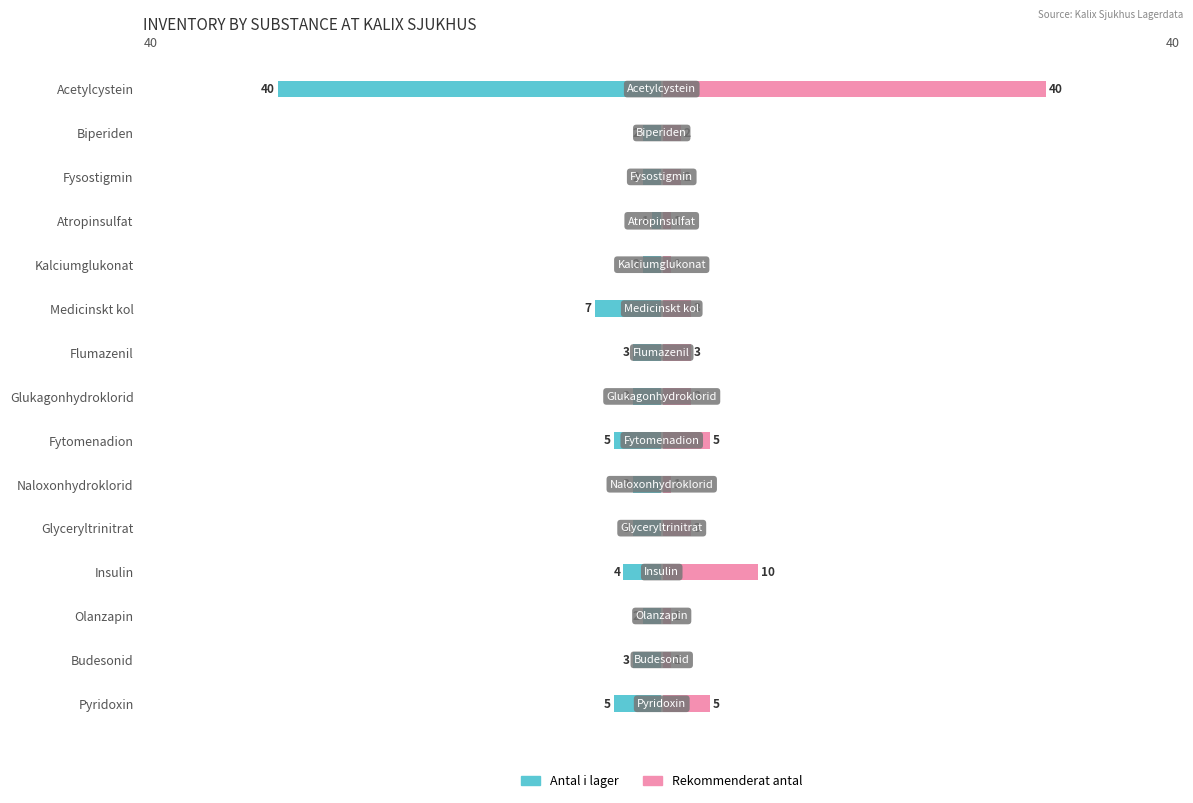

How many groups of bars are there?

15